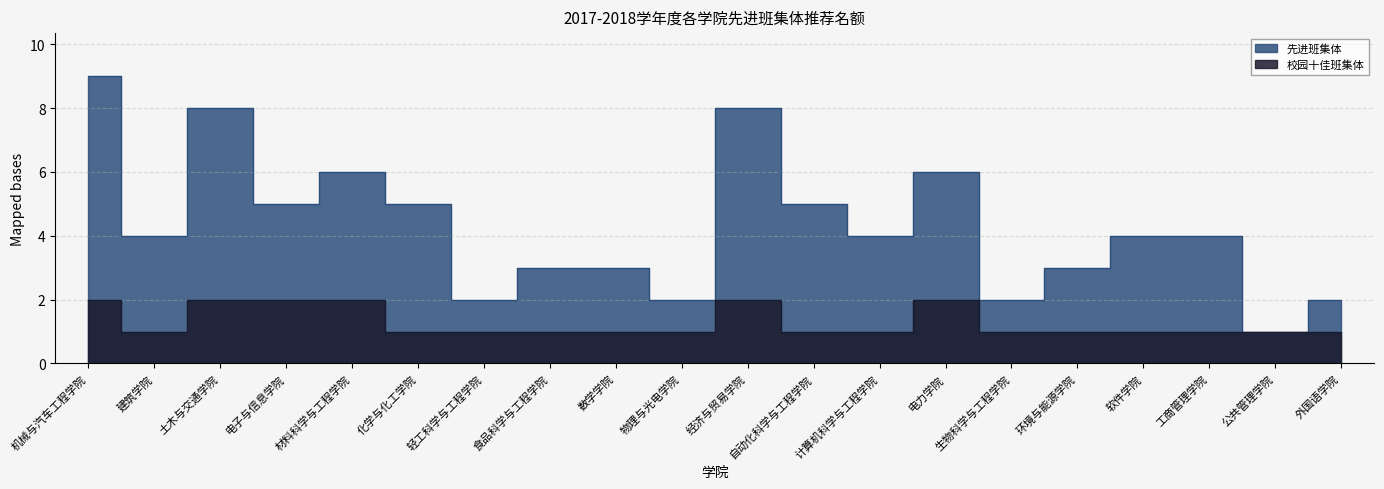

Reading left to right, transcribe all the data shown in this chart.

先进班集体: 机械与汽车工程学院=9	建筑学院=4	土木与交通学院=8	电子与信息学院=5	材料科学与工程学院=6	化学与化工学院=5	轻工科学与工程学院=2	食品科学与工程学院=3	数学学院=3	物理与光电学院=2	经济与贸易学院=8	自动化科学与工程学院=5	计算机科学与工程学院=4	电力学院=6	生物科学与工程学院=2	环境与能源学院=3	软件学院=4	工商管理学院=4	公共管理学院=1	外国语学院=2
校园十佳班集体: 机械与汽车工程学院=2	建筑学院=1	土木与交通学院=2	电子与信息学院=2	材料科学与工程学院=2	化学与化工学院=1	轻工科学与工程学院=1	食品科学与工程学院=1	数学学院=1	物理与光电学院=1	经济与贸易学院=2	自动化科学与工程学院=1	计算机科学与工程学院=1	电力学院=2	生物科学与工程学院=1	环境与能源学院=1	软件学院=1	工商管理学院=1	公共管理学院=1	外国语学院=1